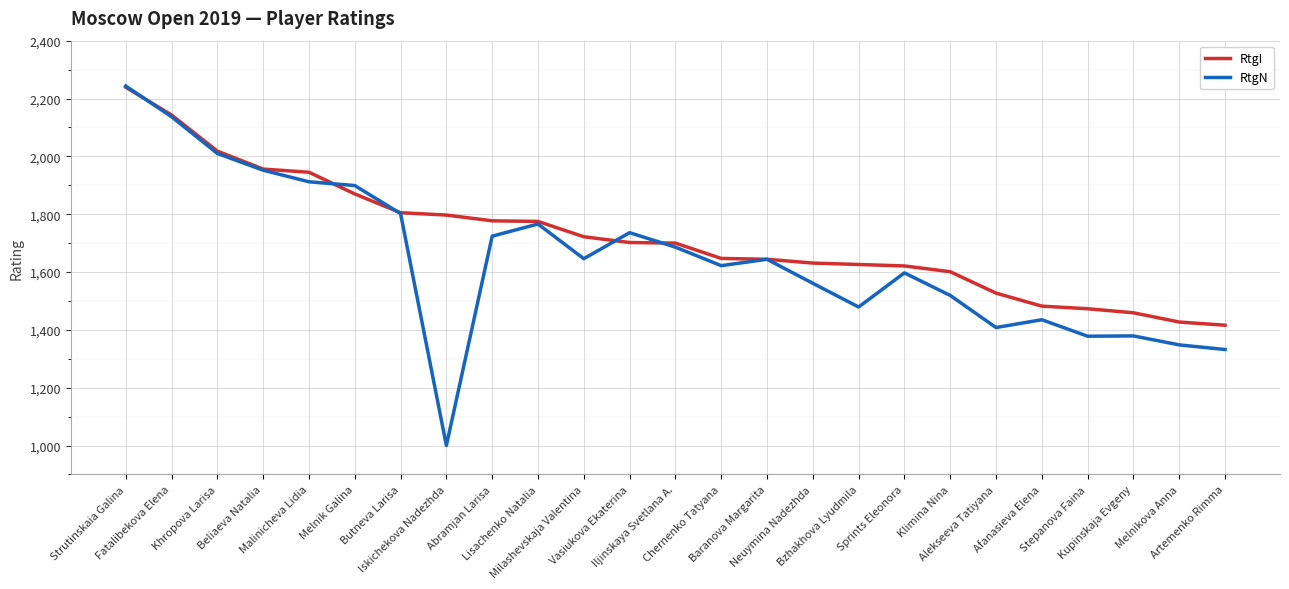

True or false: RtgN has a value of 2243 at Strutinskaia Galina.

True